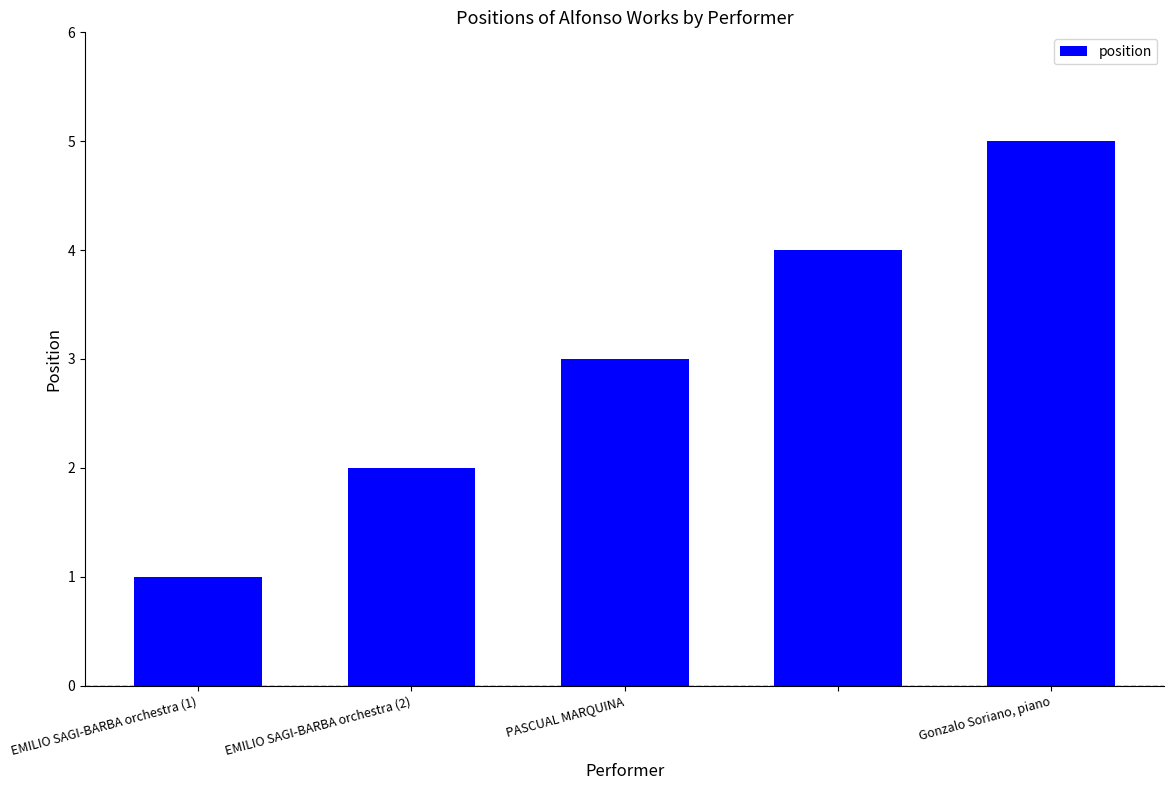

What is the greatest value displayed?

5